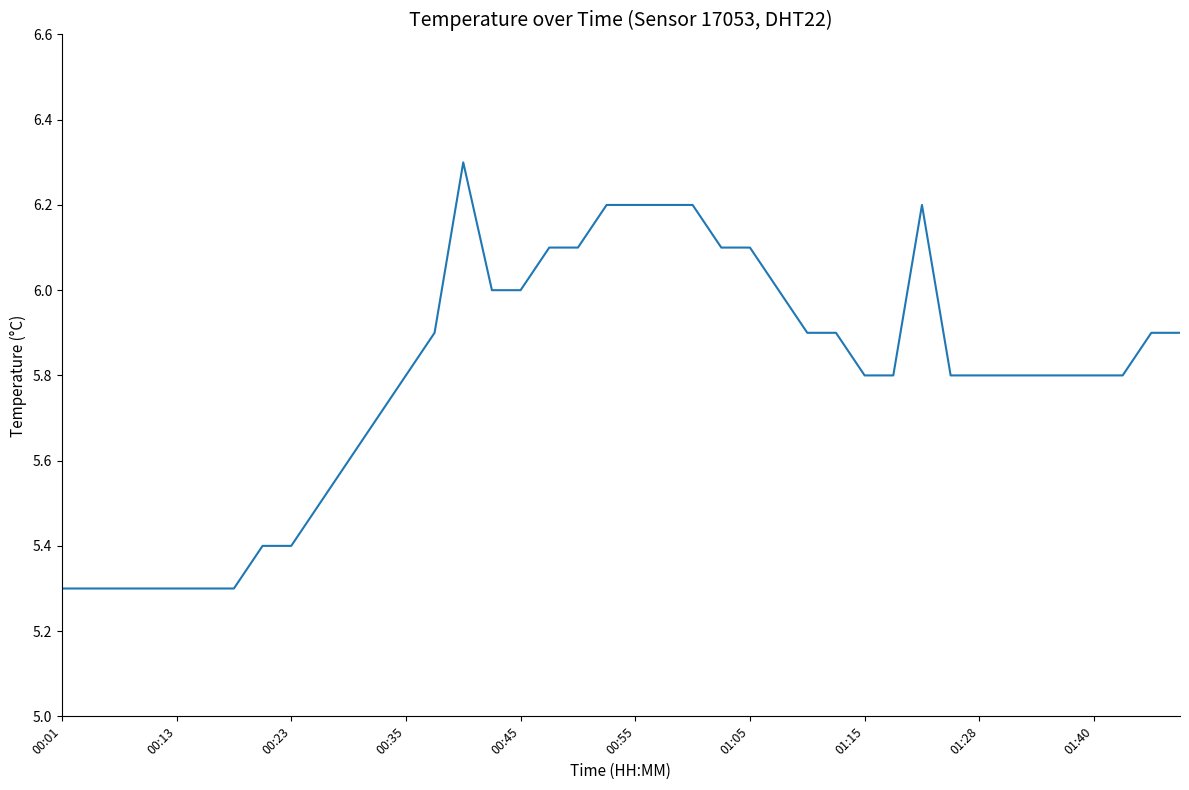

What is the greatest value displayed?

6.3